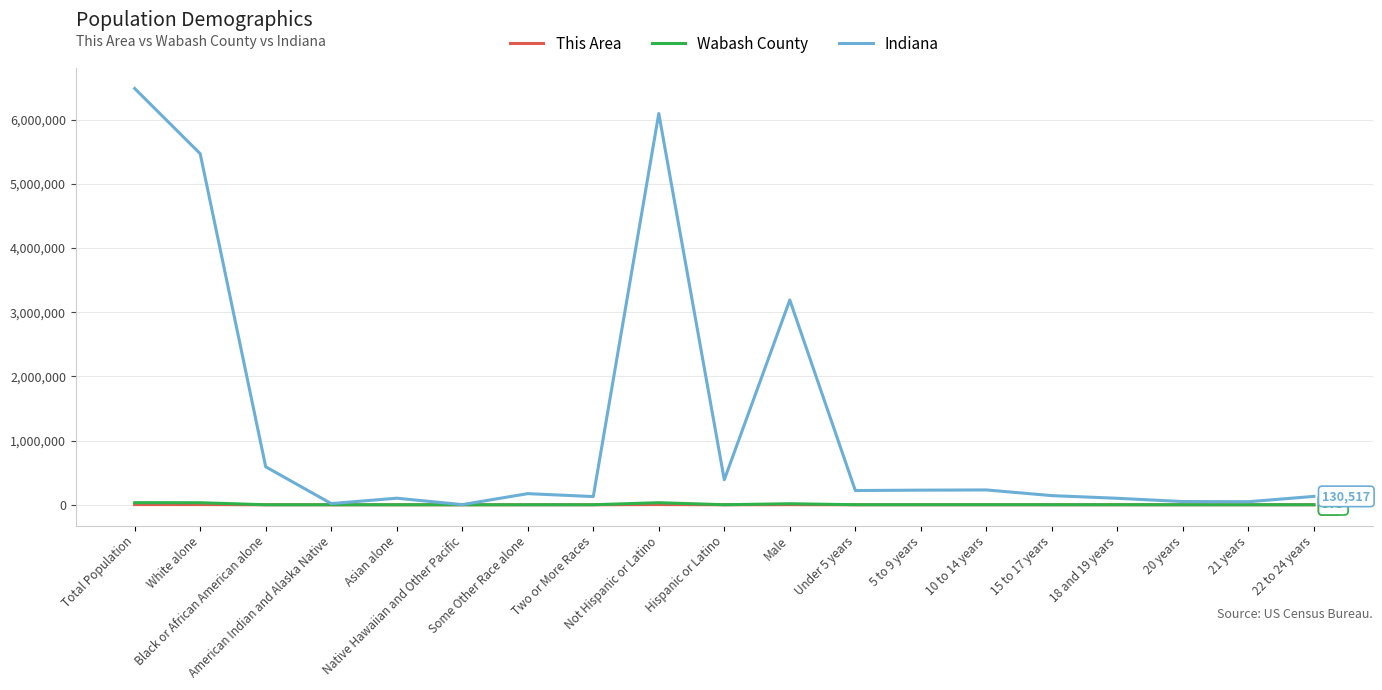

What is the sum of the Indiana values at American Indian and Alaska Native and 5 to 9 years?

246198